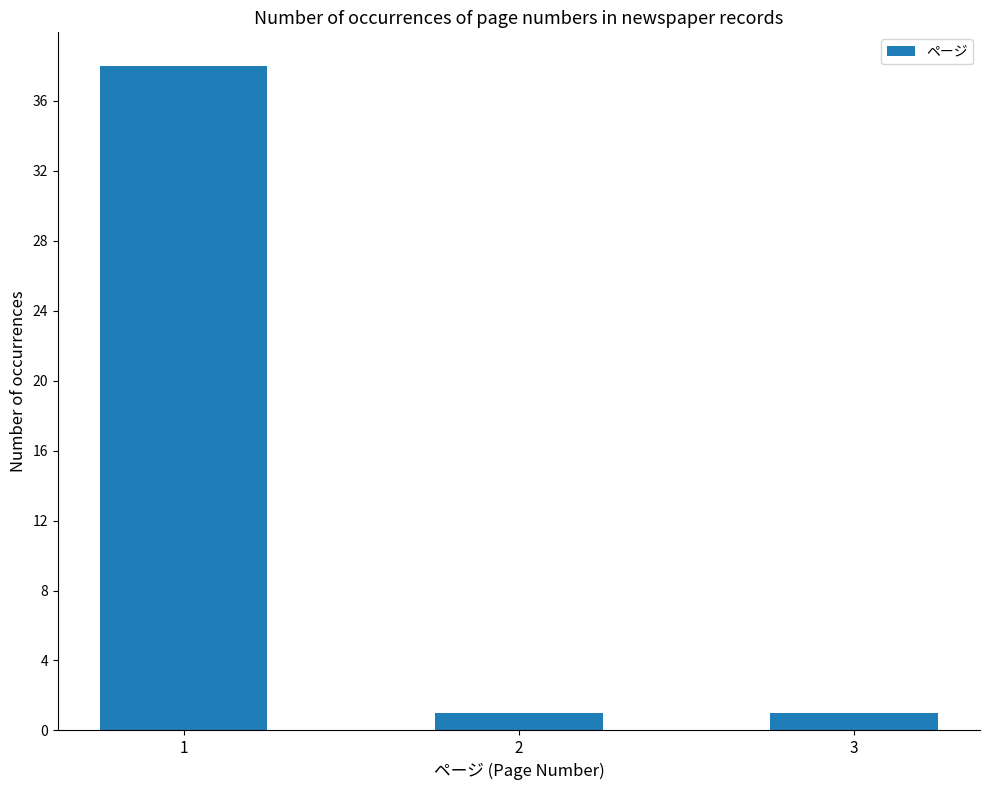

What is the value of the 3rd bar from the left?

1